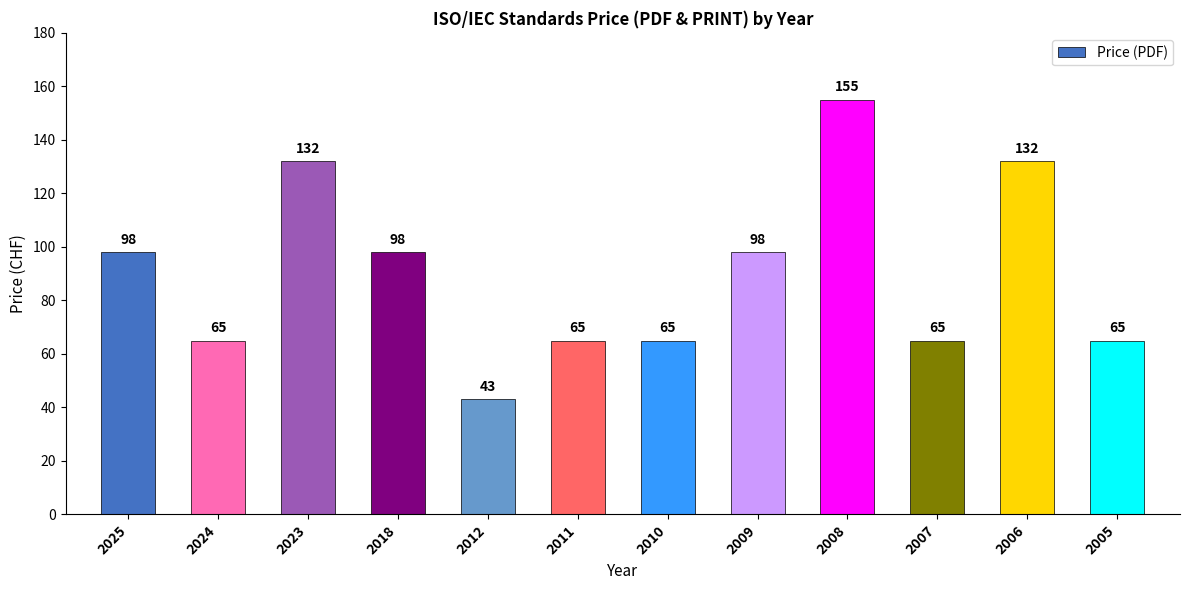

What is the value of the 5th bar from the left?

43